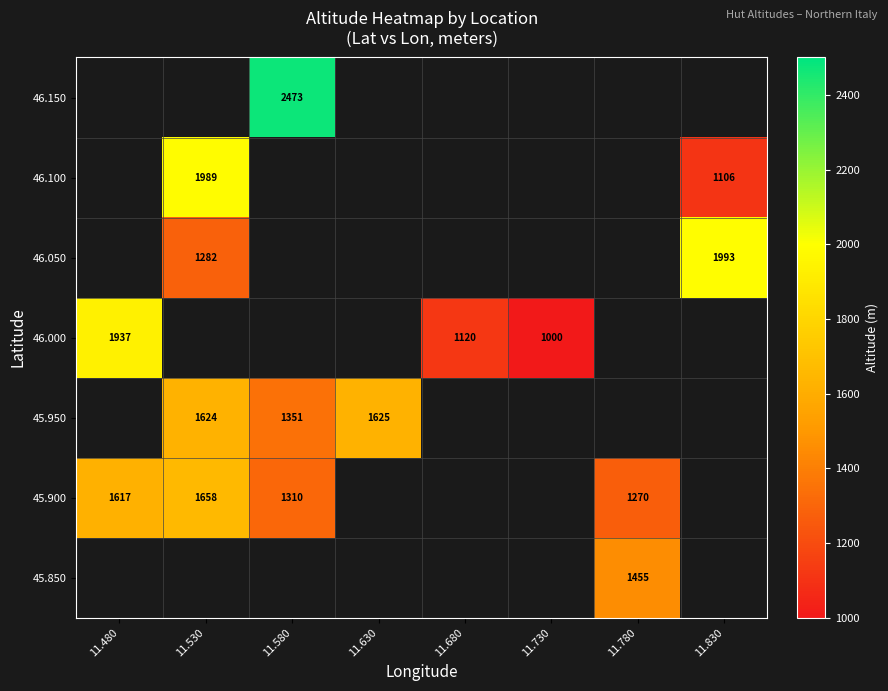

The value of 46.100 at 11.530 is 1989.0. True or false?

True